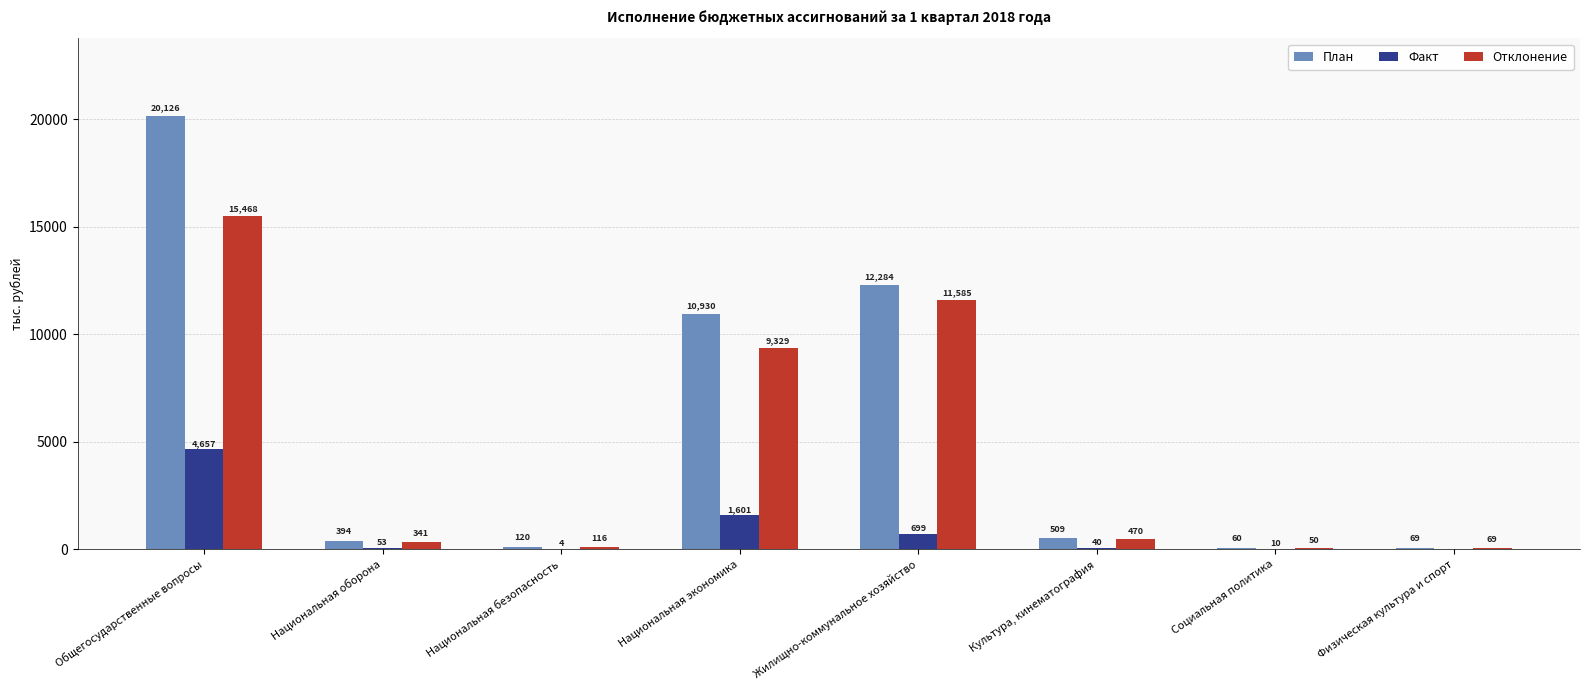

The value of Отклонение at Национальная экономика is 9328.9. True or false?

True